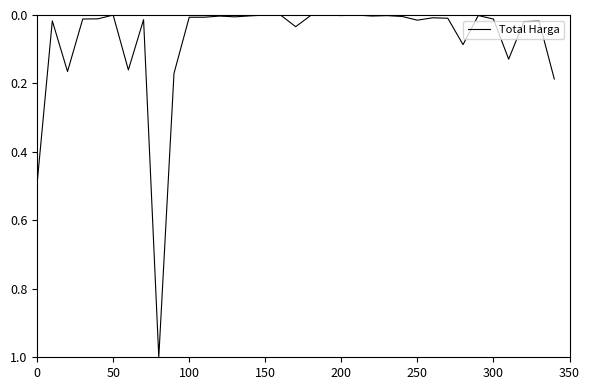

What is the difference between the maximum and minimum values?

1.0